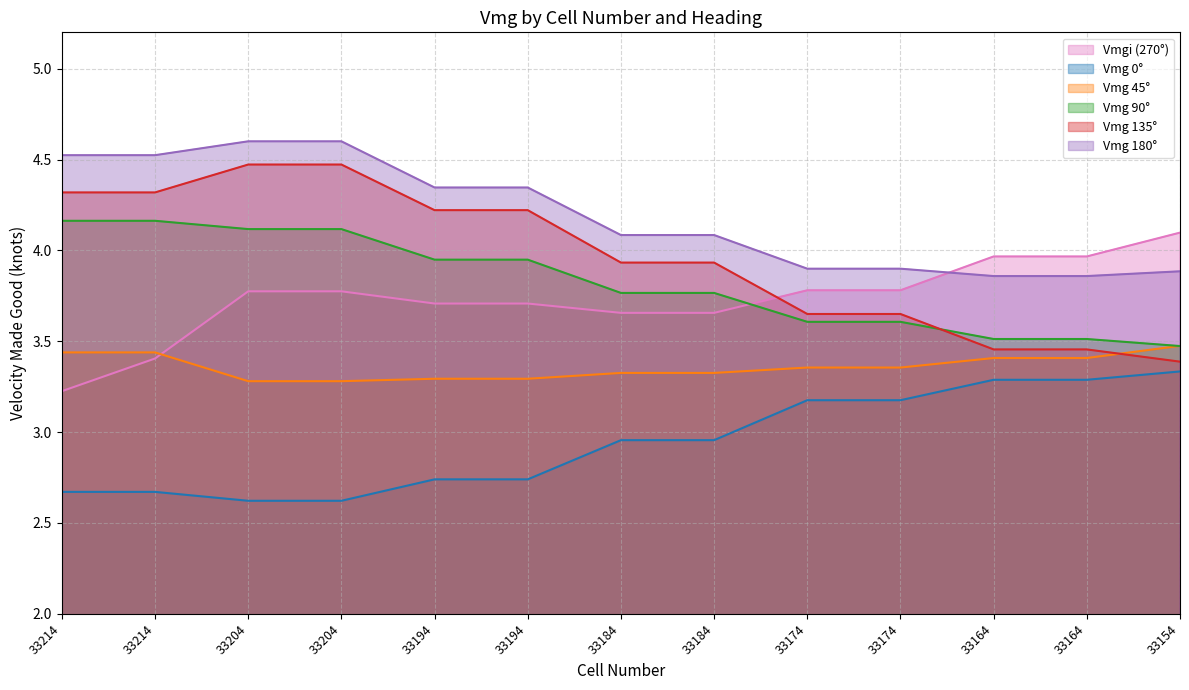

What is the sum of the Vmg 45° values at 33184 and 33204?

6.6